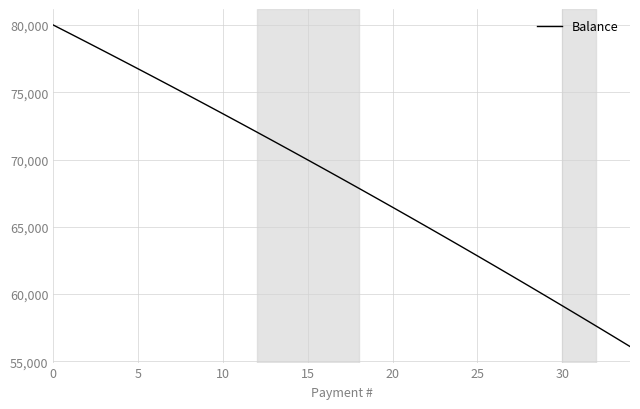

What is the greatest value displayed?

80000.0